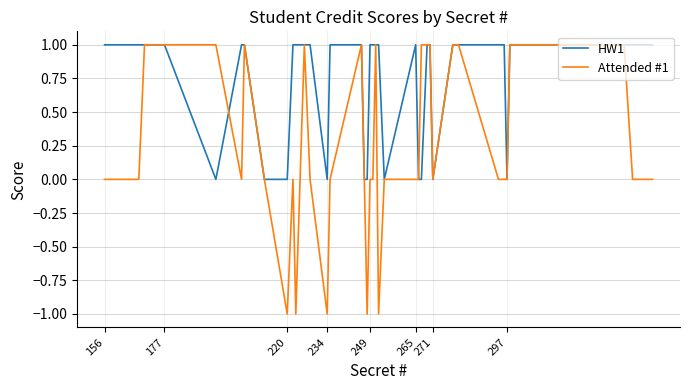

What is the maximum value for Attended #1?

1